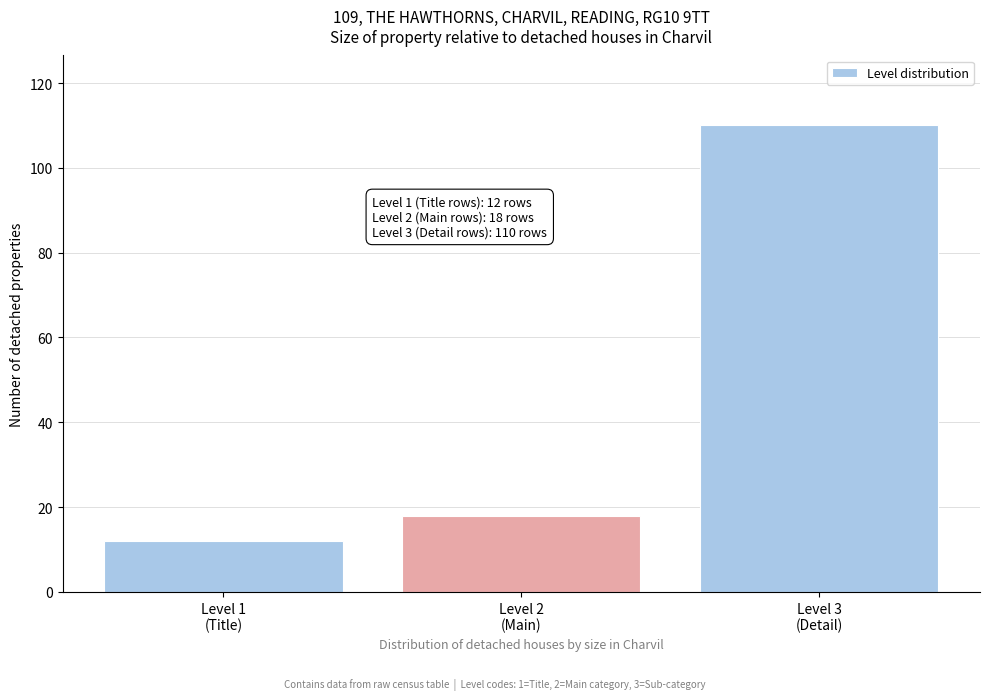

Reading left to right, list all the values displayed in this chart.

12	18	110